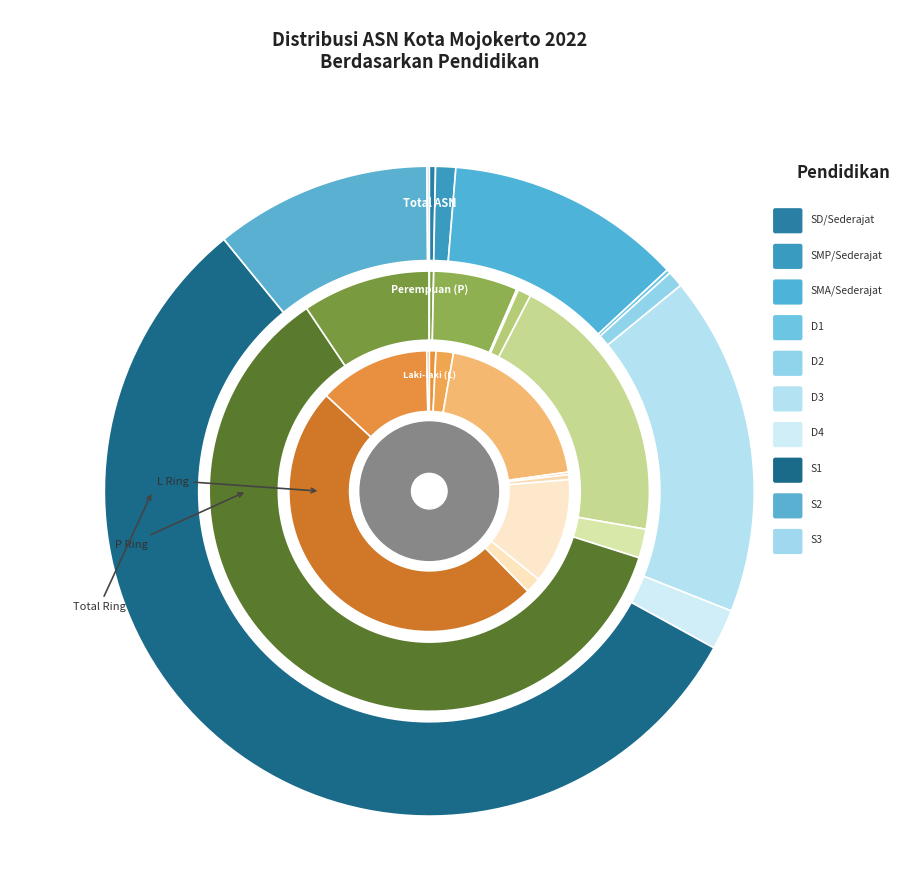

To the nearest percent, what is the difference between the largest and smallest slice percentages?

49%